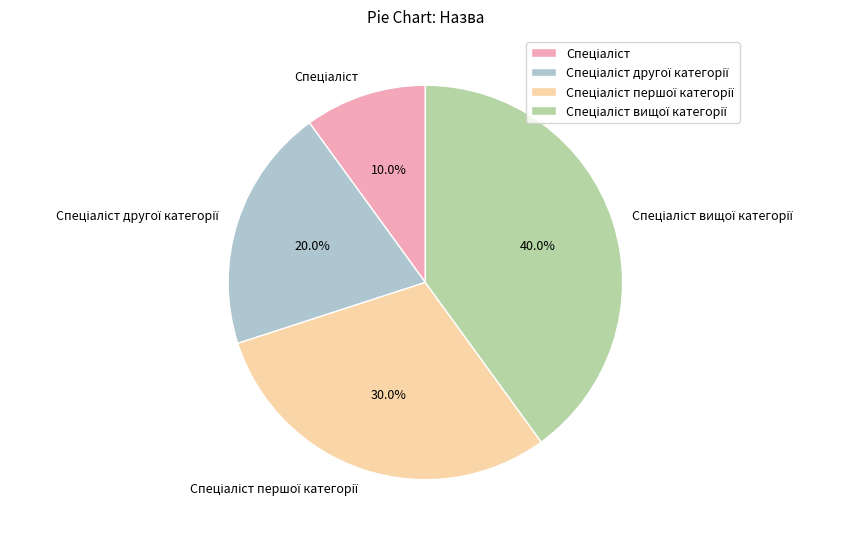

Is there any slice that represents more than half of the pie?

No